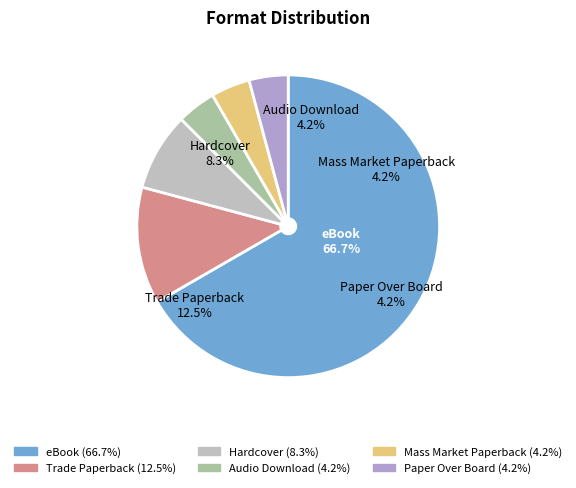

Is there any slice that represents more than half of the pie?

Yes